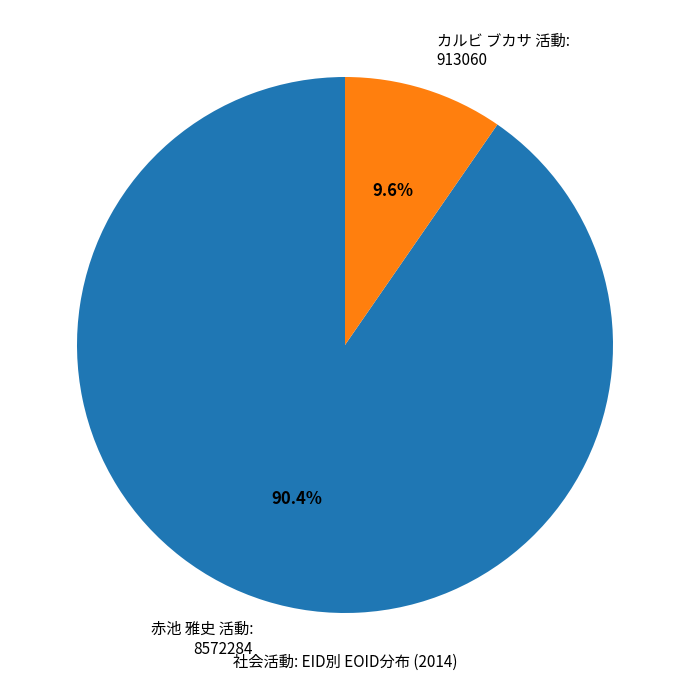

Approximately how many times larger is the value at 赤池 雅史 活動 compared to カルビ ブカサ 活動?

9.4